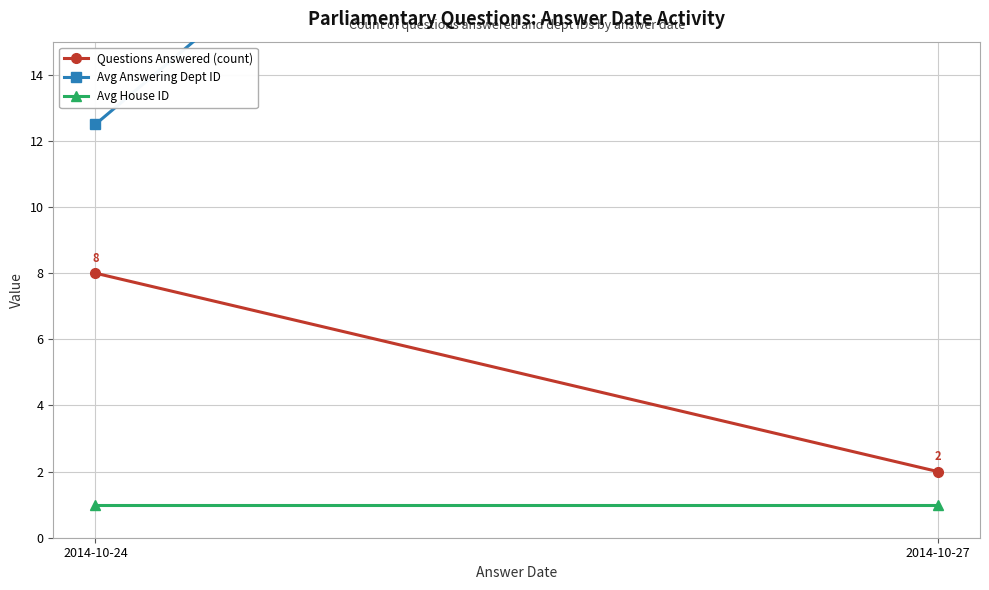

Reading right to left, list all the values displayed in this chart.

Questions Answered (count): 2.0	8.0
Avg Answering Dept ID: 34.0	12.5
Avg House ID: 1.0	1.0